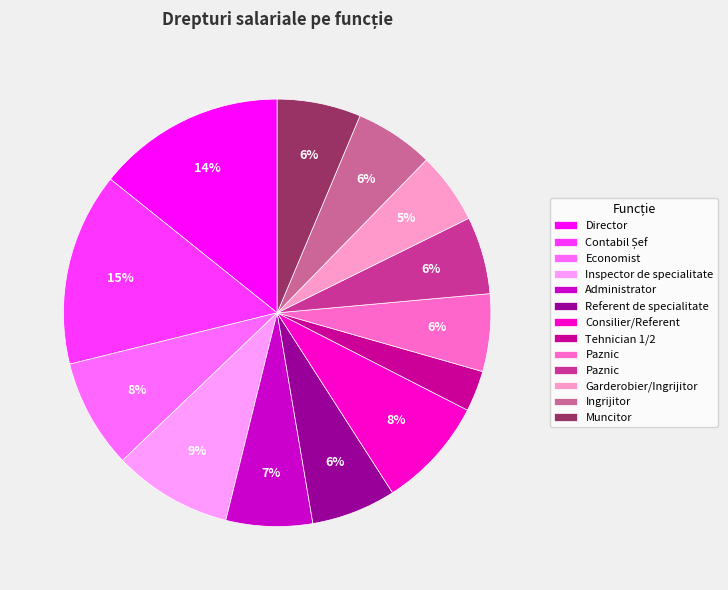

How many segments does this pie chart have?

13